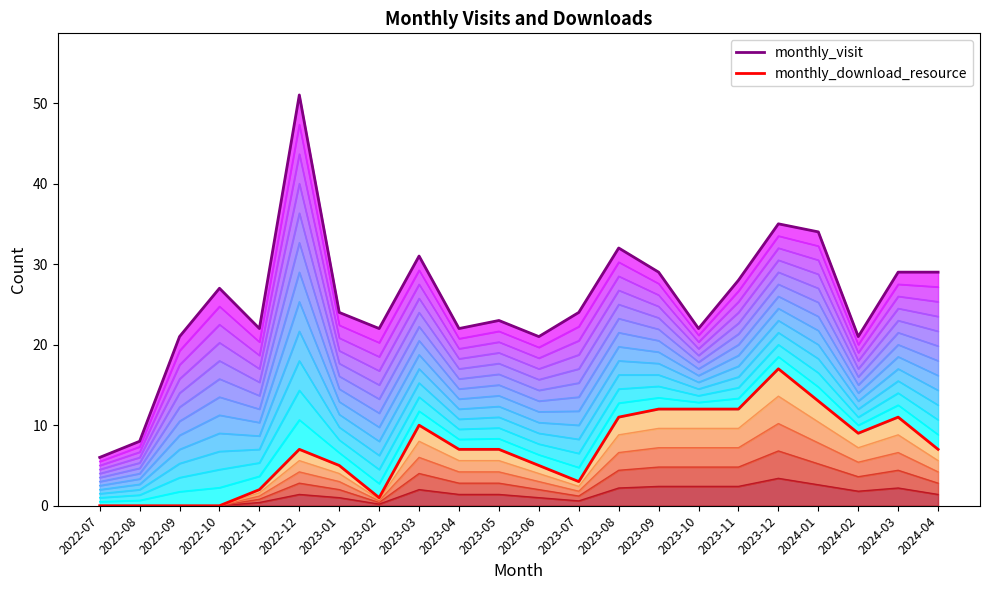

List the series in order of their peak value, highest first.

monthly_visit, monthly_download_resource